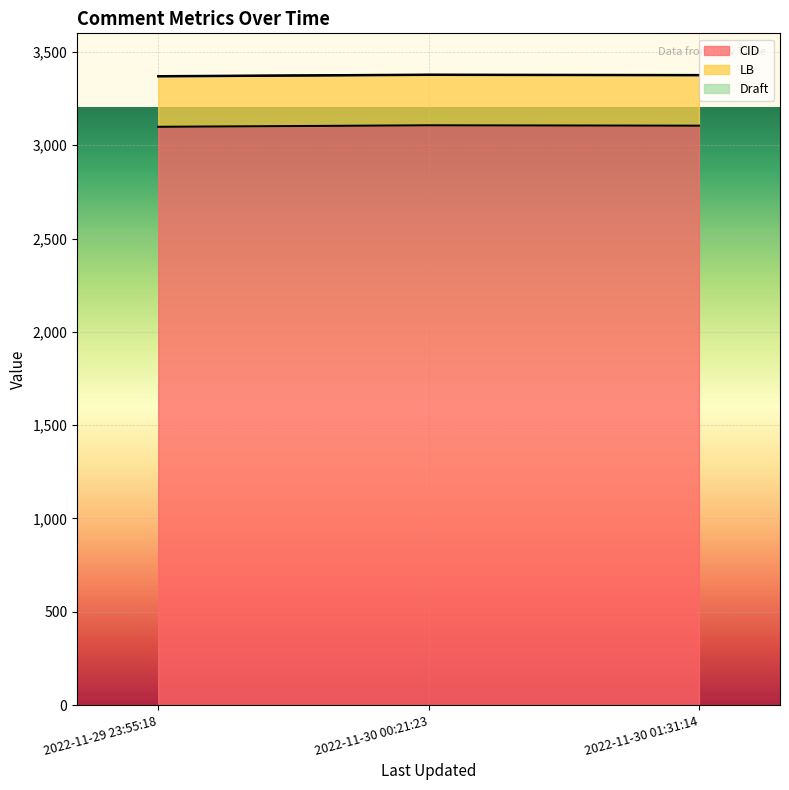

True or false: Draft has a value of 2 at 2022-11-30 00:21:23.

True